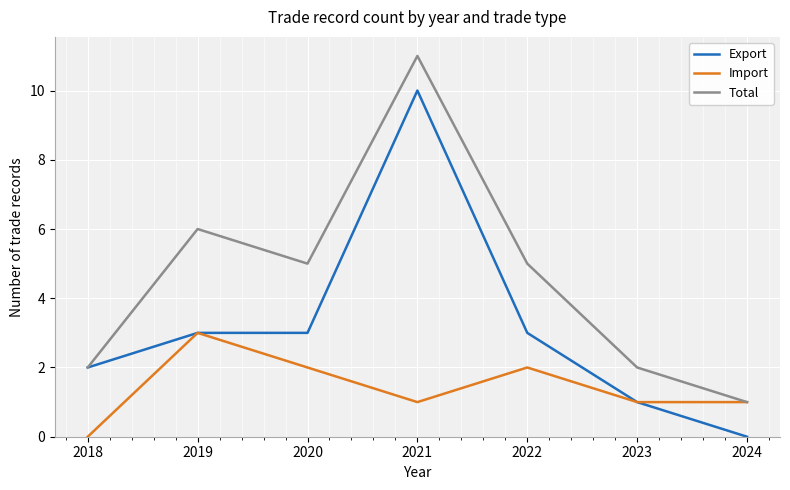

Rank the series by their average value, from highest to lowest.

Total, Export, Import